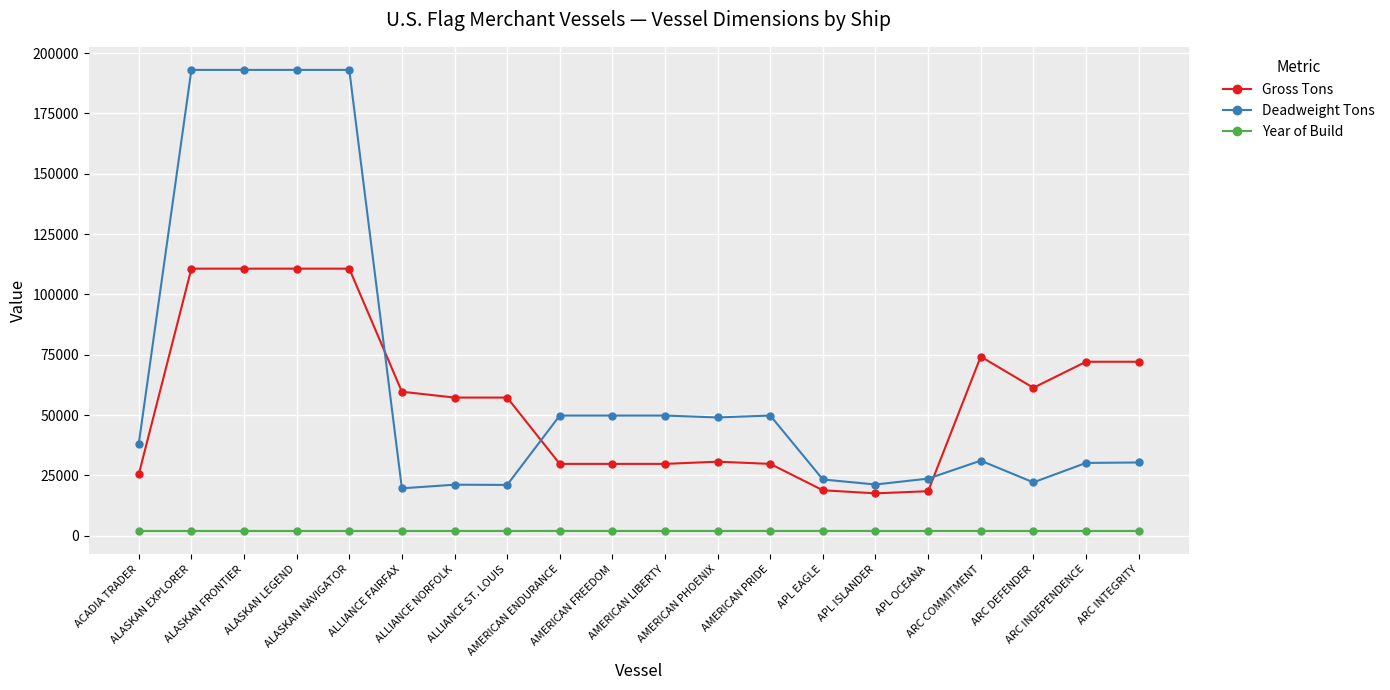

What is the highest value of the Deadweight Tons series?

193049